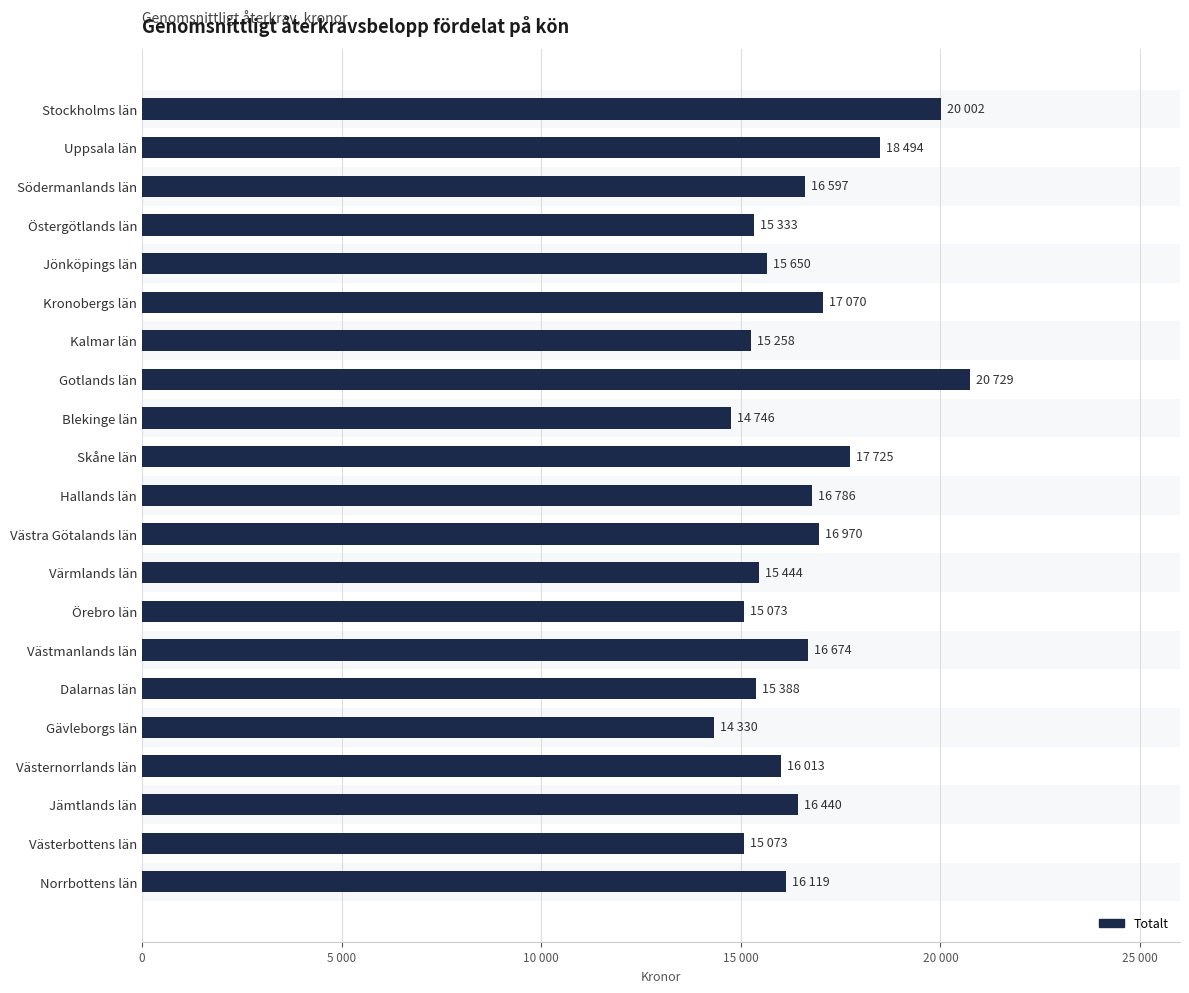

Are the bars horizontal?

Yes